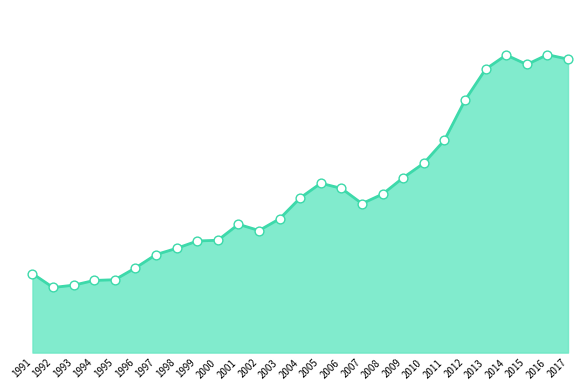

Between 2010 and 1993, which is larger?

2010